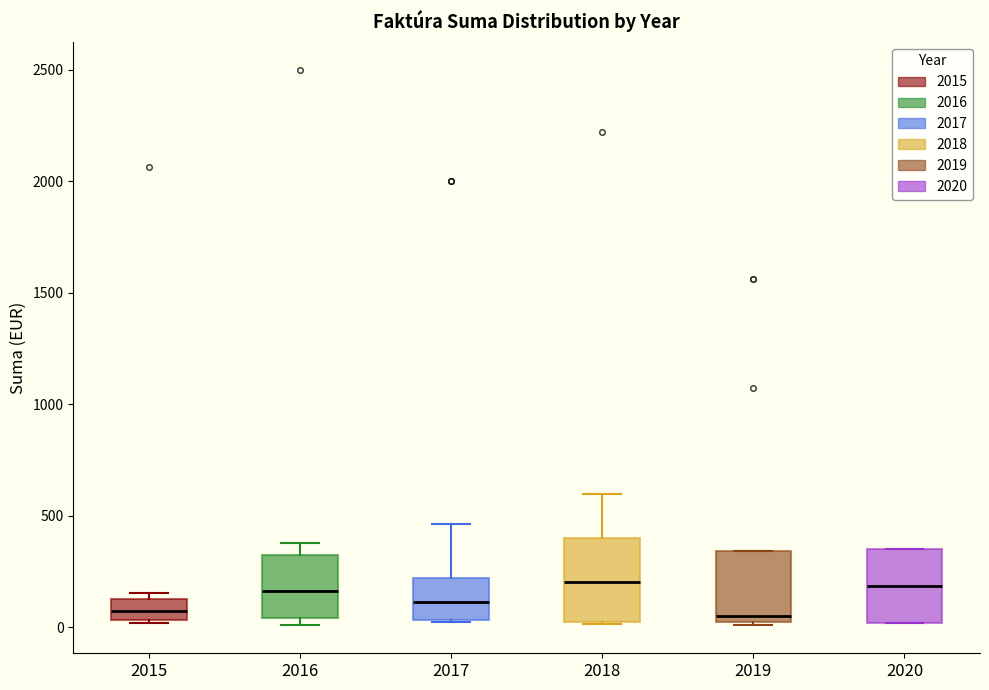

Where does the median line of the box at x = 2020 sit on the y-axis? The values are not printed on the chart, so give them approximately, as read against the axis.

200